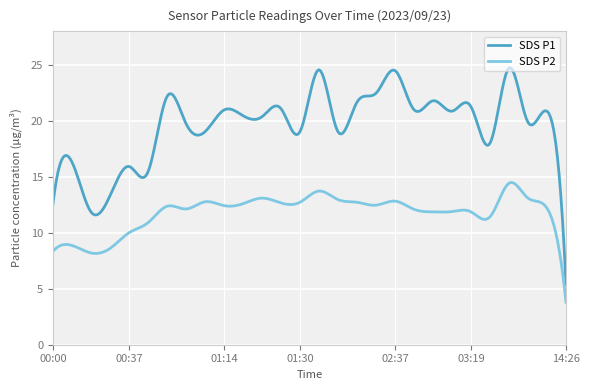

How many lines are shown in the chart?

2